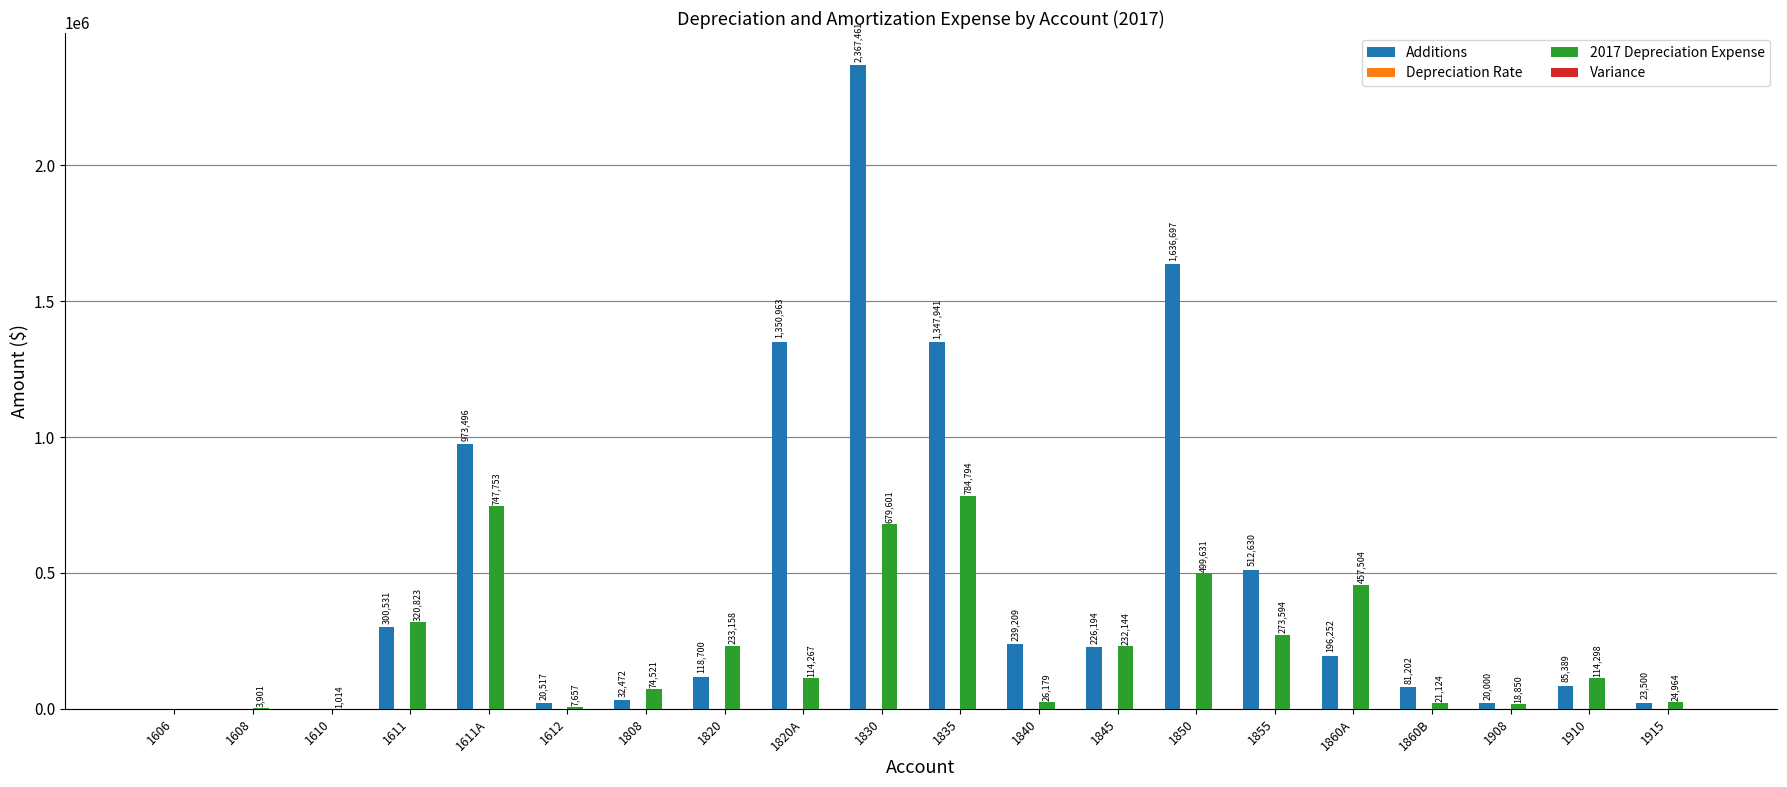

Which series has the largest total across all categories?

Additions